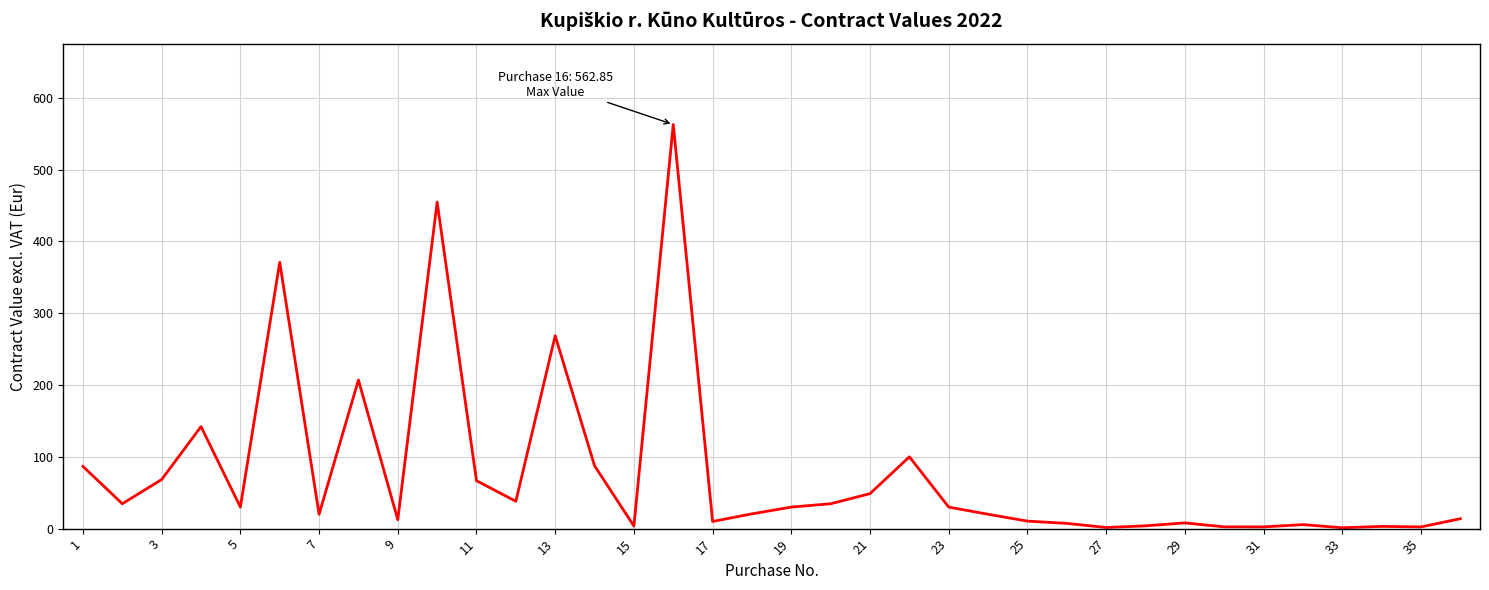

Is this an area chart (filled region under the line)?

No